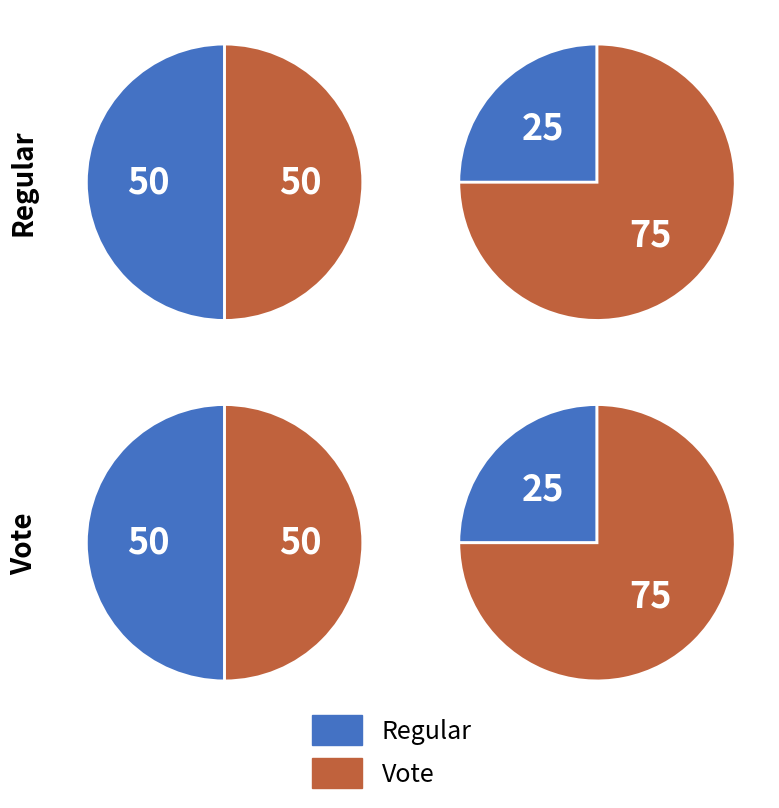

Between Regular and Vote, which series saw the biggest shift?

Regular